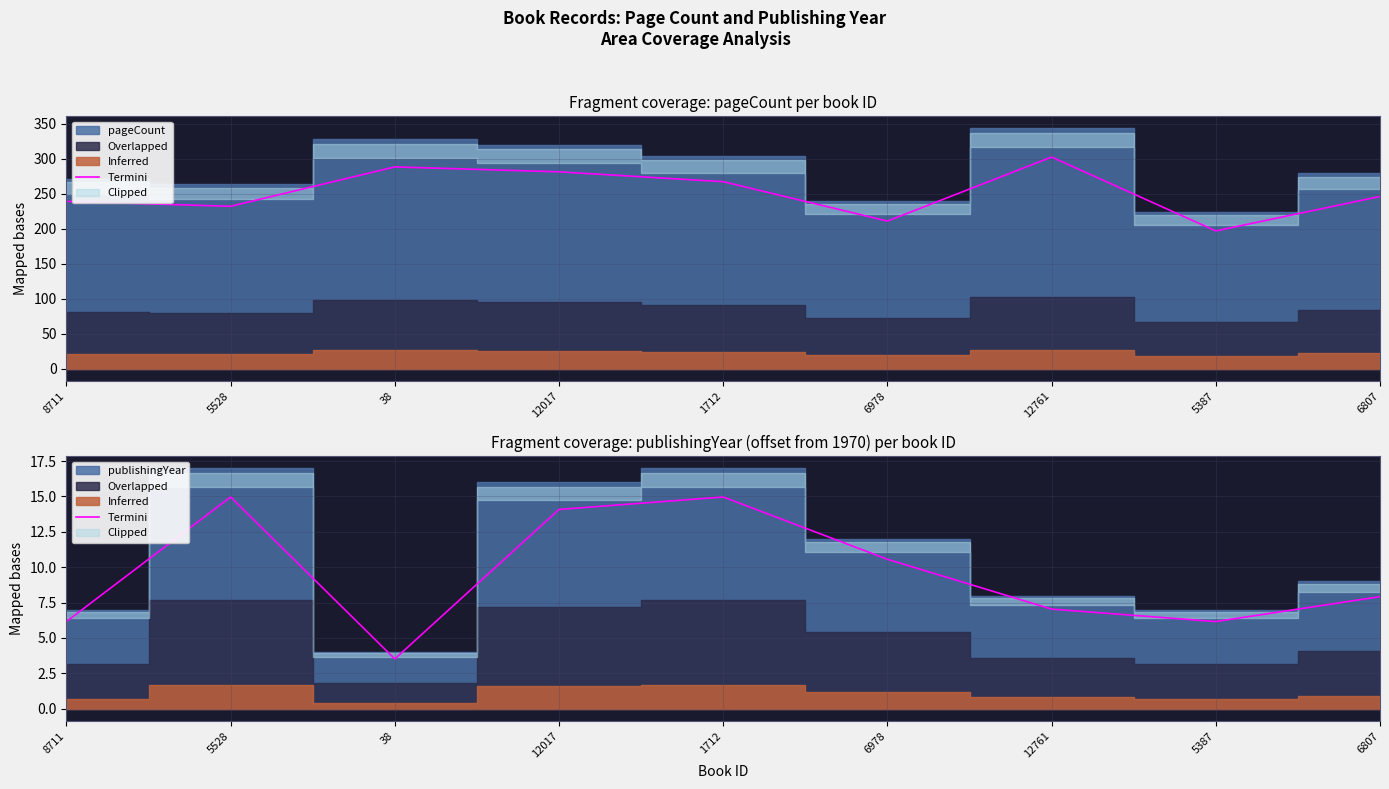

Approximately how many times larger is the value at 1712 compared to 12761?

2.1